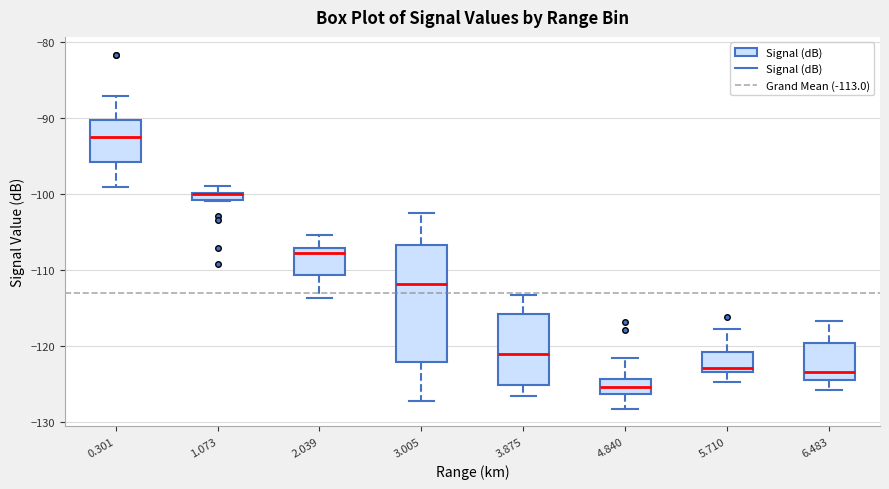

Comparing the boxes themselves (not the whiskers), which one is the tallest?

3.005